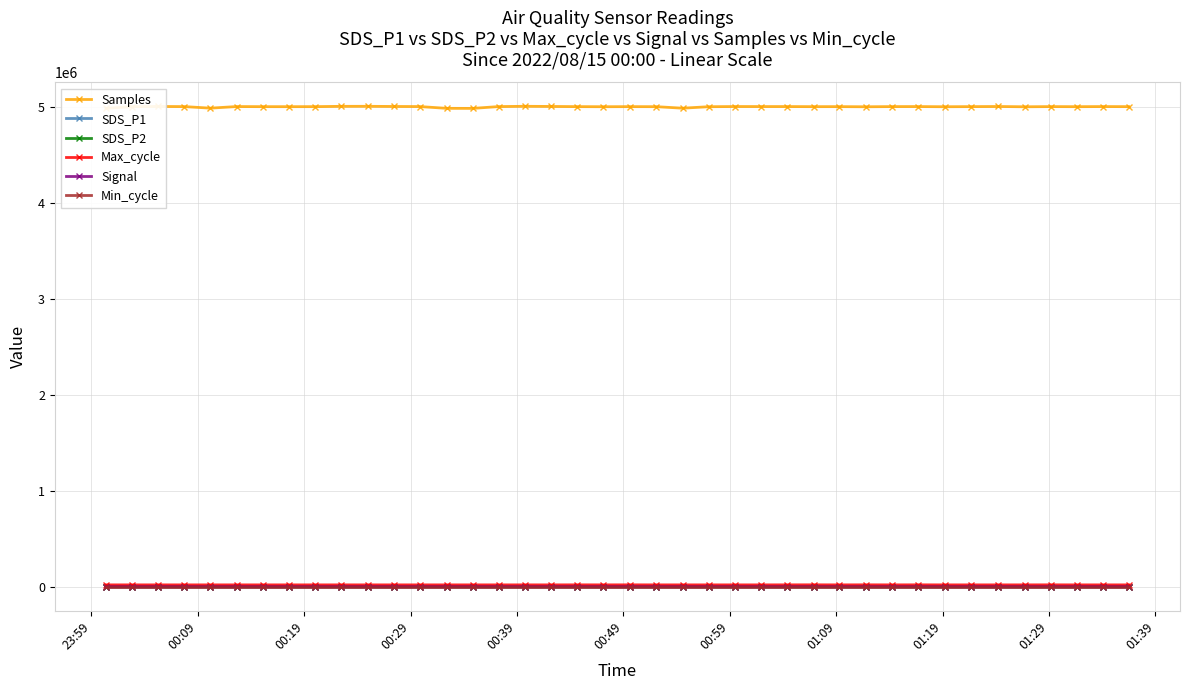

What is the maximum value for Samples?

5011701.0